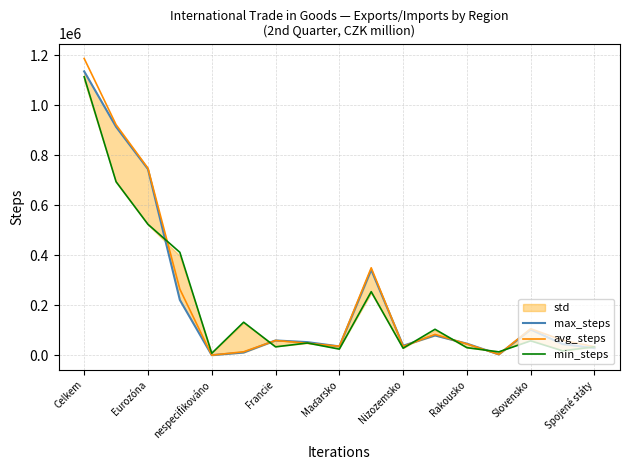

What is the maximum value for min_steps?

1112971